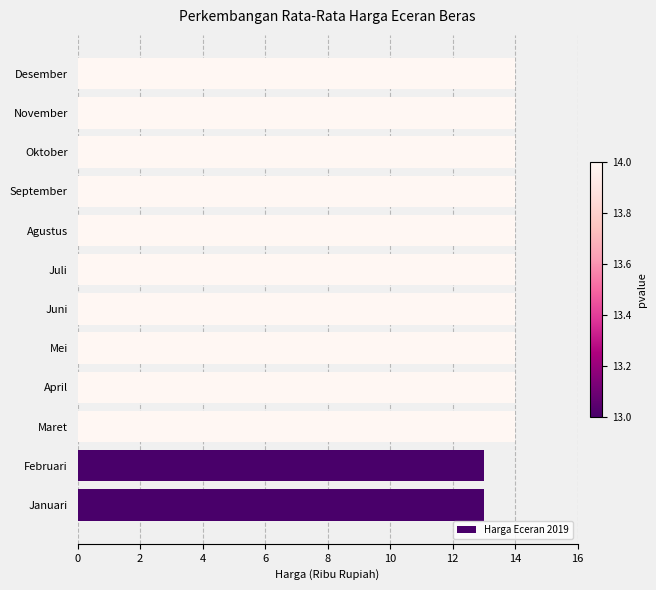

What is the ratio of the value at November to the value at Mei?

1.0